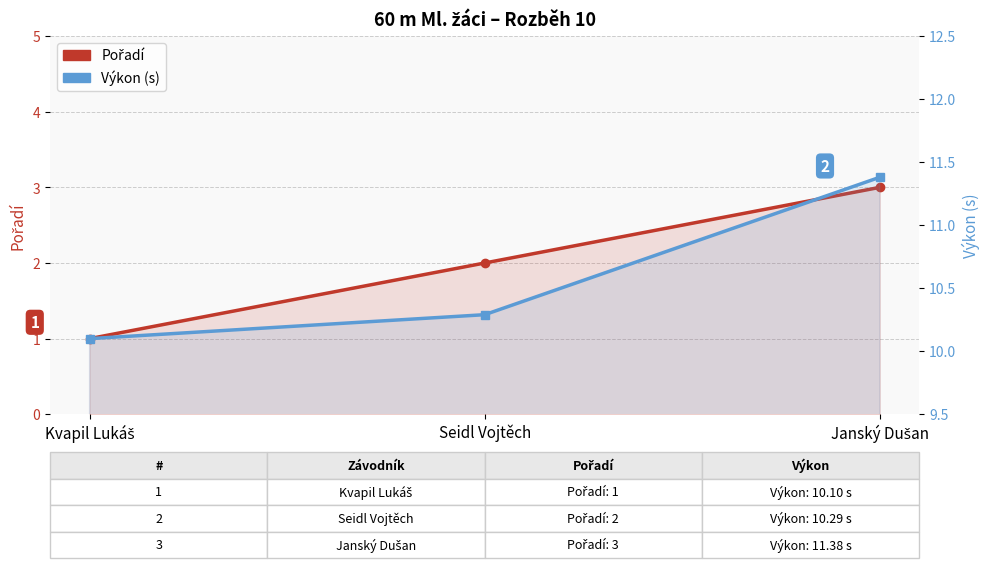

Which has a higher value, Janský Dušan or Seidl Vojtěch?

Janský Dušan